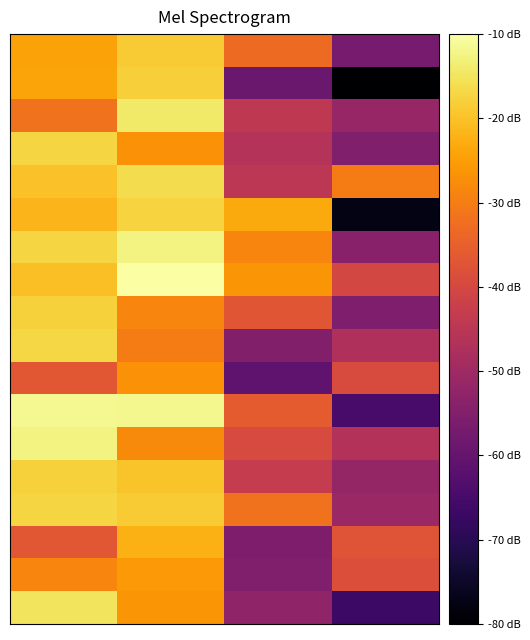

Count the number of categories in the chart.

4